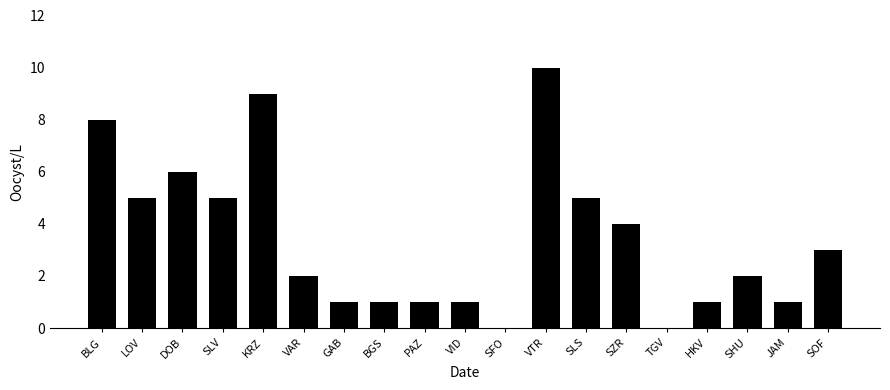

Where does the data first go above 2?

BLG